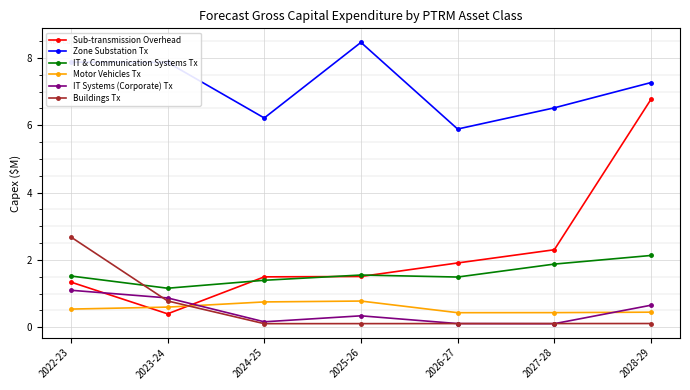

How many series are shown in this chart?

6